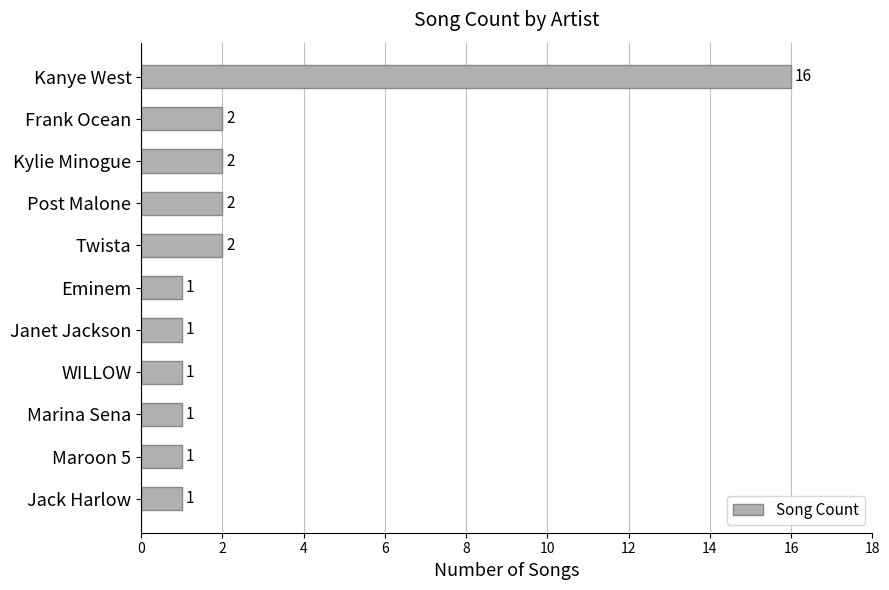

What is the ratio of the value at Jack Harlow to the value at WILLOW?

1.0